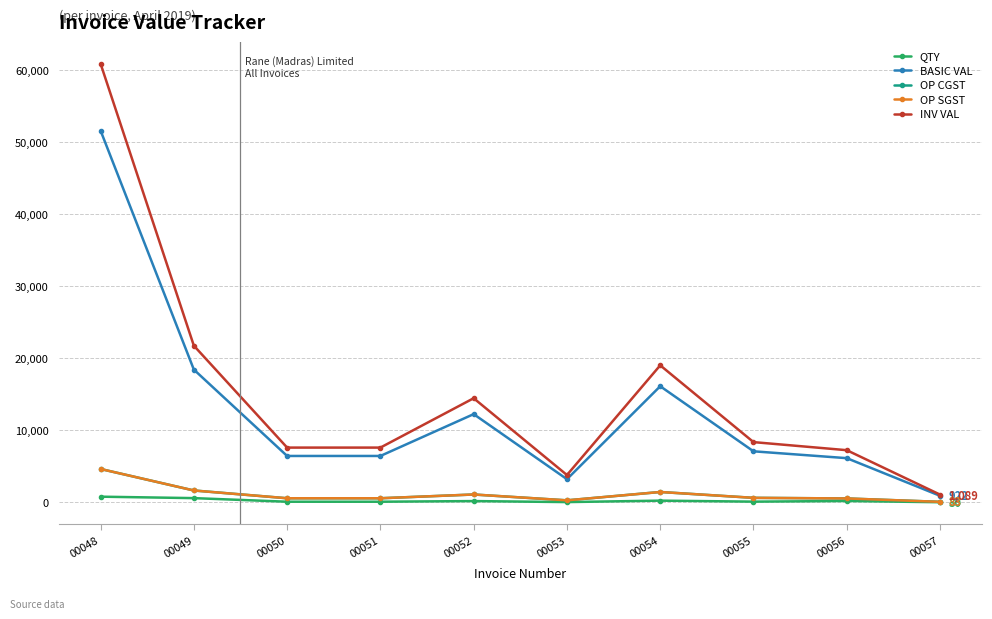

Is this an area chart (filled region under the line)?

No